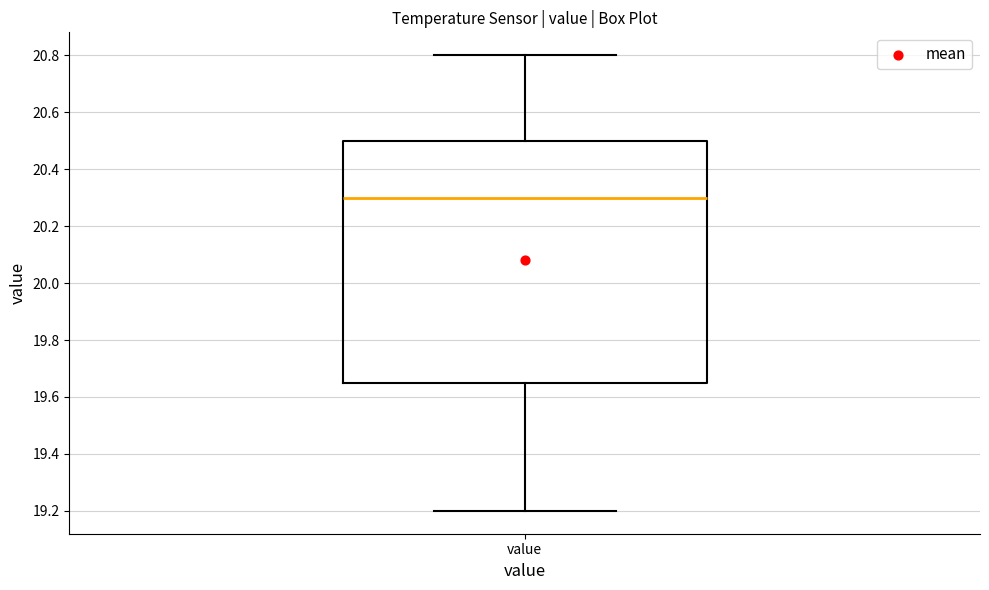

Read this box plot against the y-axis: the position of the median line, the range covered by the box, and the ends of both whiskers. The values are not printed on the chart, so give them approximately, as read against the axis.

median 20.30, box 19.66 to 20.50, whiskers 19.20 to 20.80